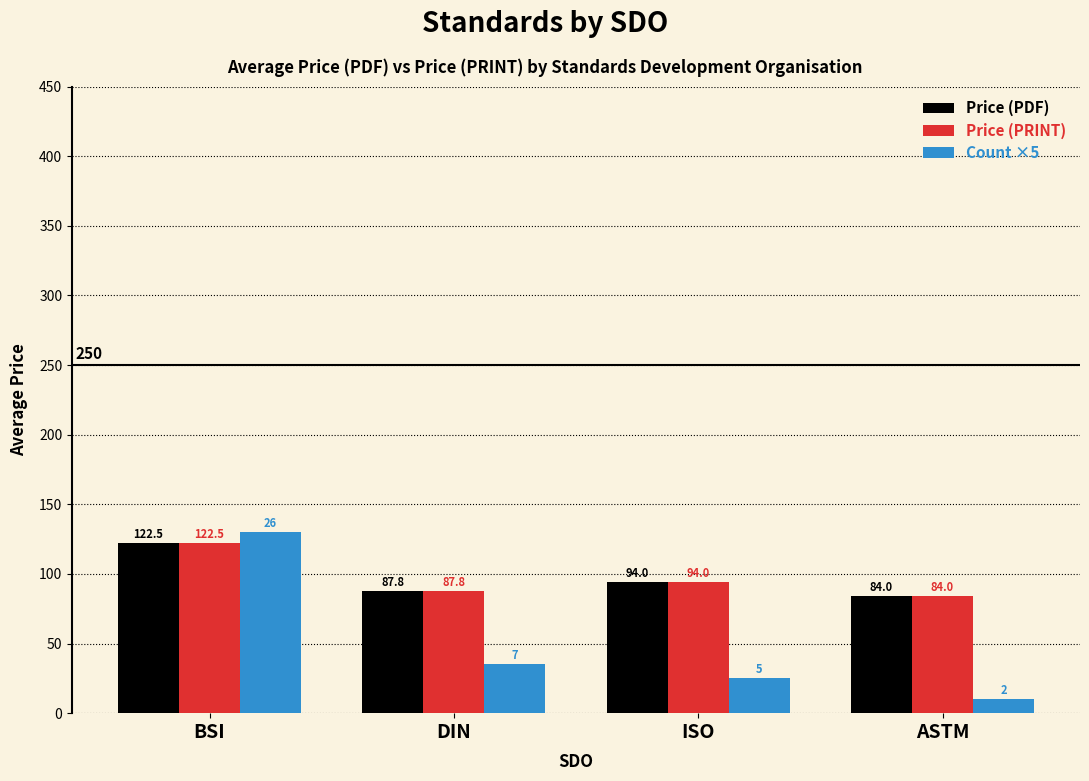

True or false: Price (PRINT) has a value of 27.6 at ISO.

False